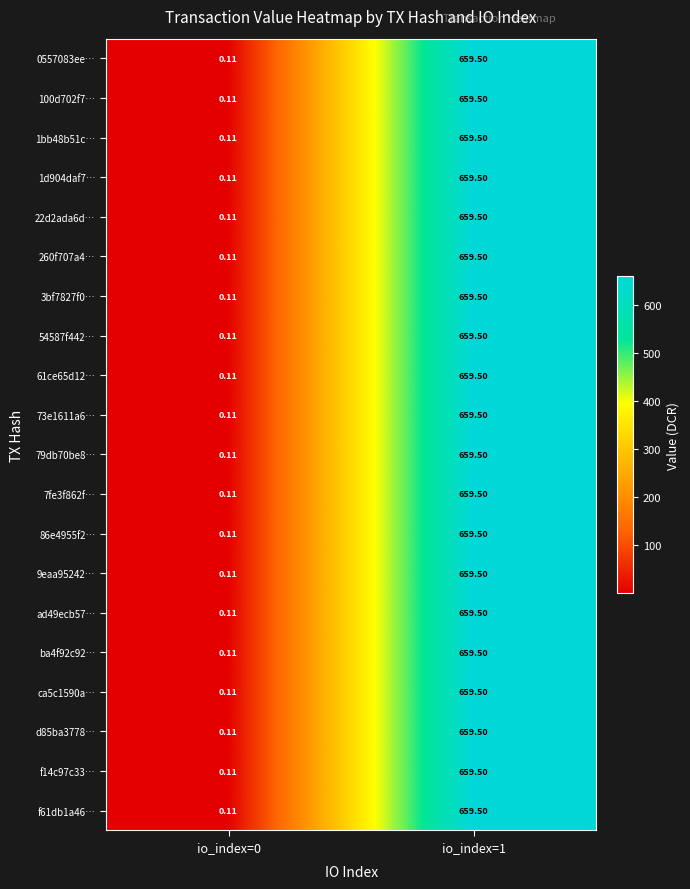

Is the value of 3bf7827f0… at io_index=1 greater than the value of 1d904daf7… at io_index=0?

Yes